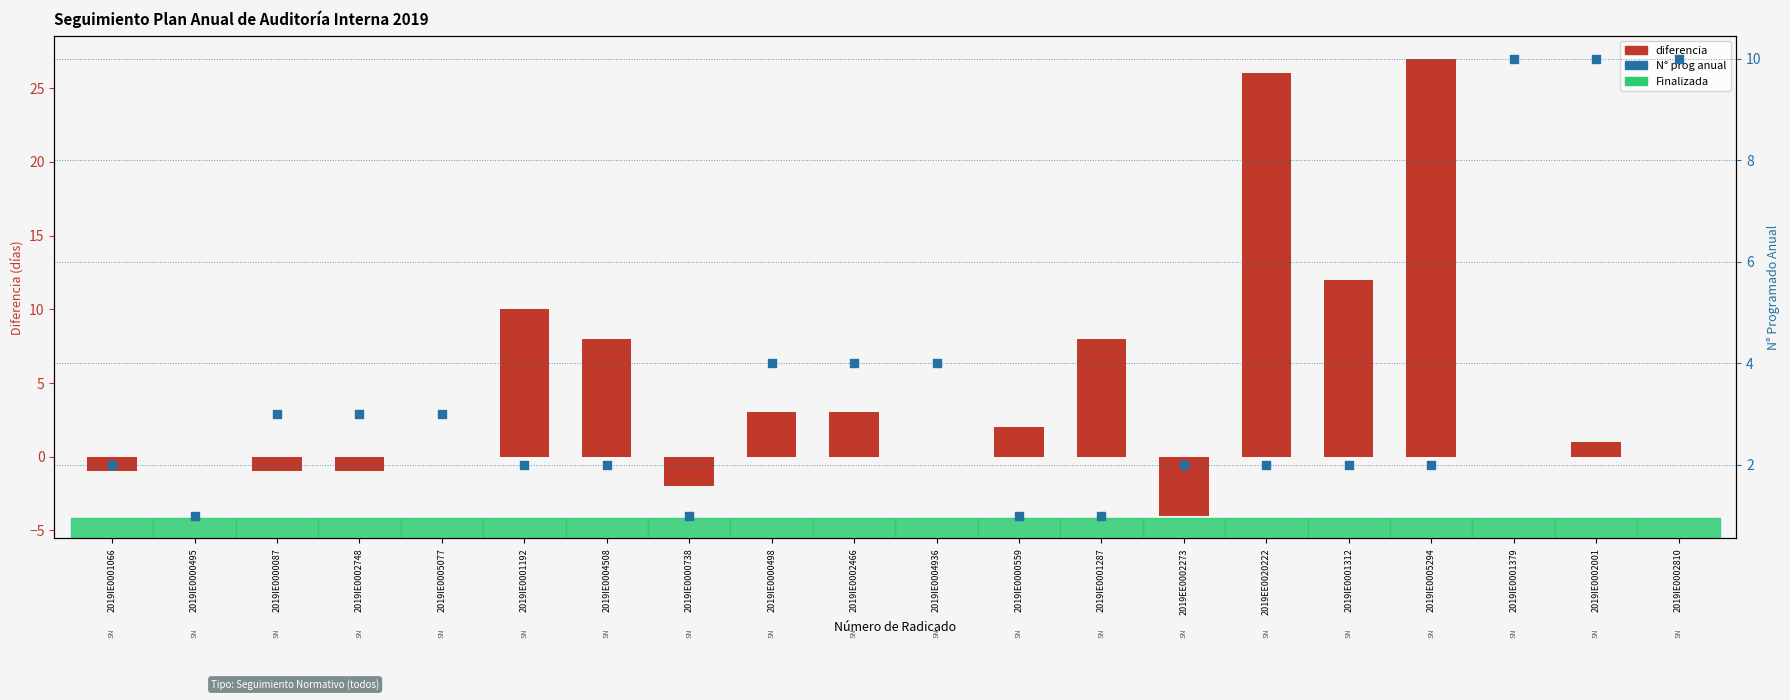

Which series contains the highest Y value?

diferencia